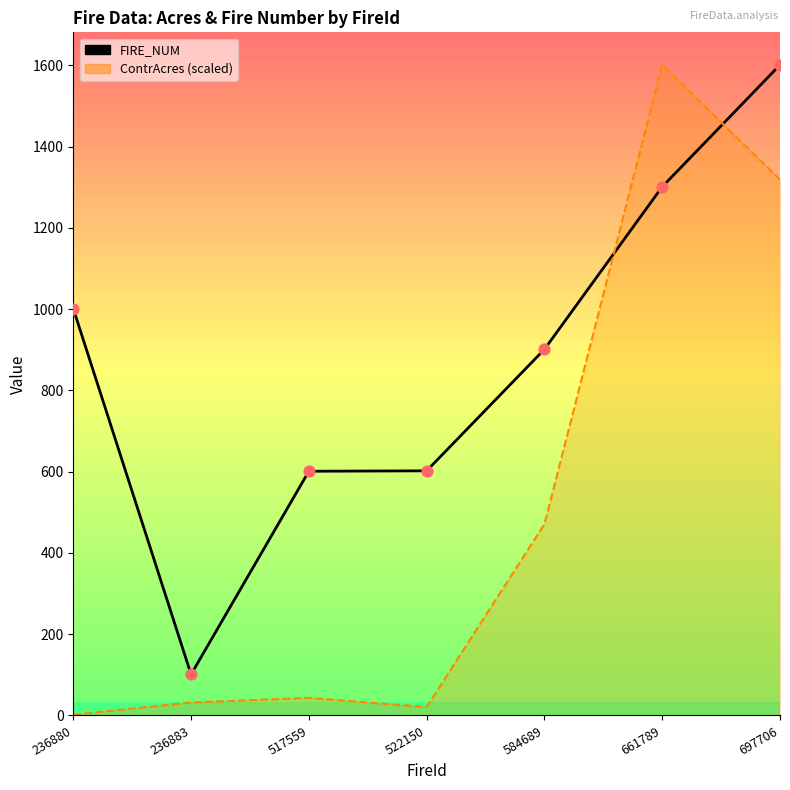

What is the ratio of the value at 697706 to the value at 517559?

2.7